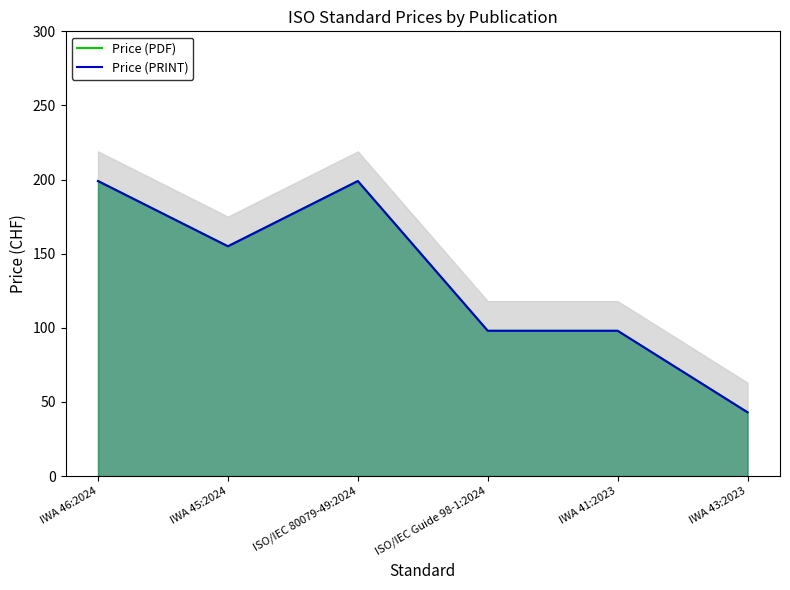

What are all the series names shown in the legend?

Price (PDF), Price (PRINT)